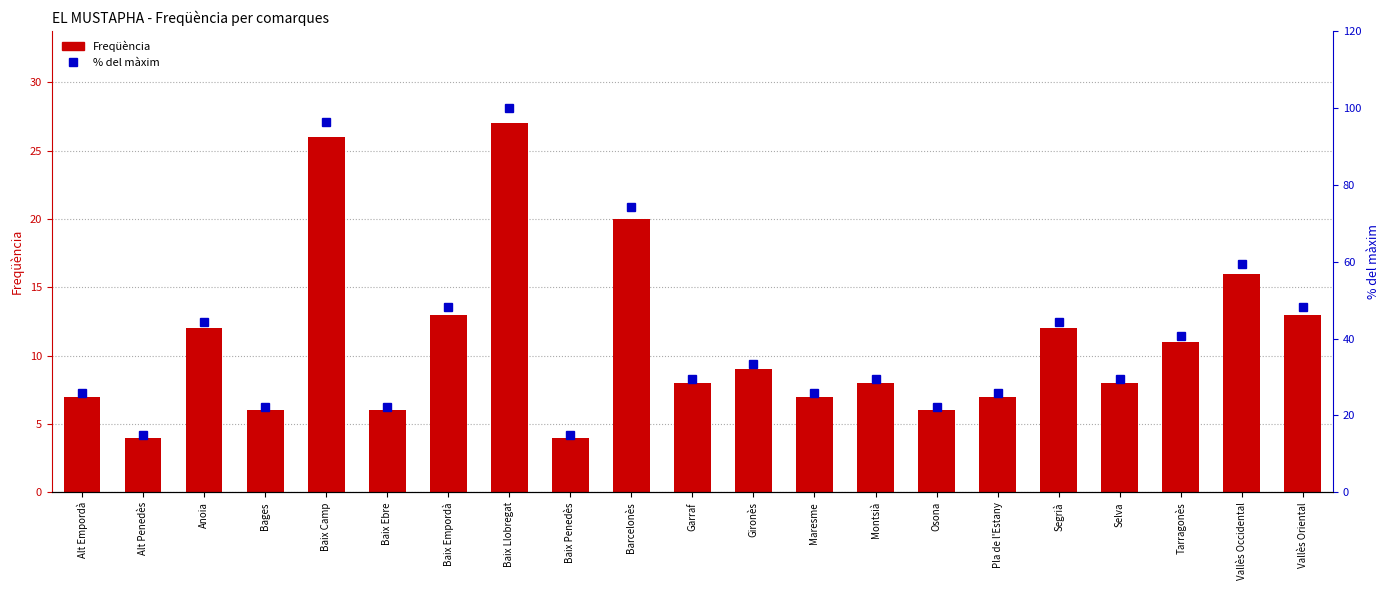

Where does the Freqüència series first go above 8?

Anoia